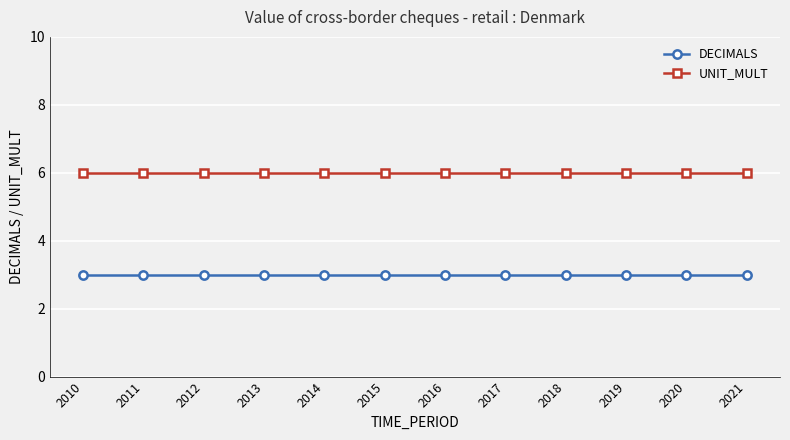

What is the sum of all UNIT_MULT values?

72